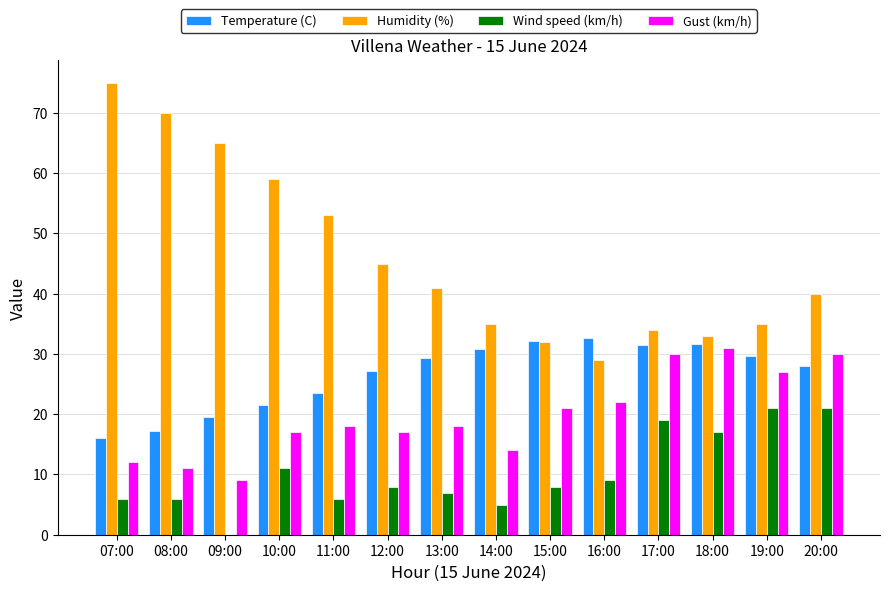

Where does the Temperature (C) series first go above 29?

13:00